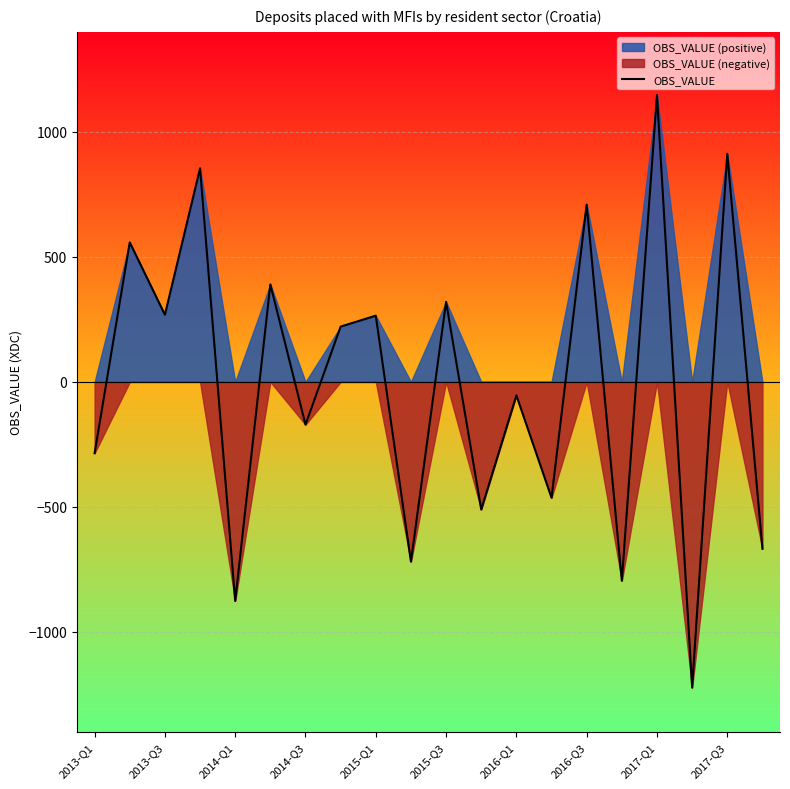

What is the value of the 13th point from the left?

-54.3